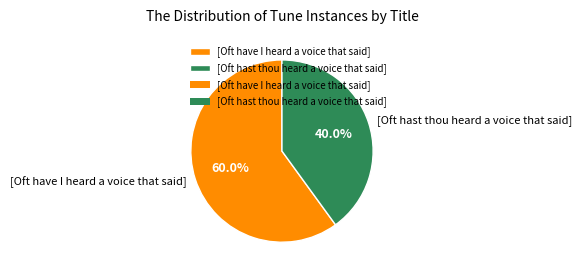

True or false: [Oft have I heard a voice that said] accounts for 60% of the total.

True